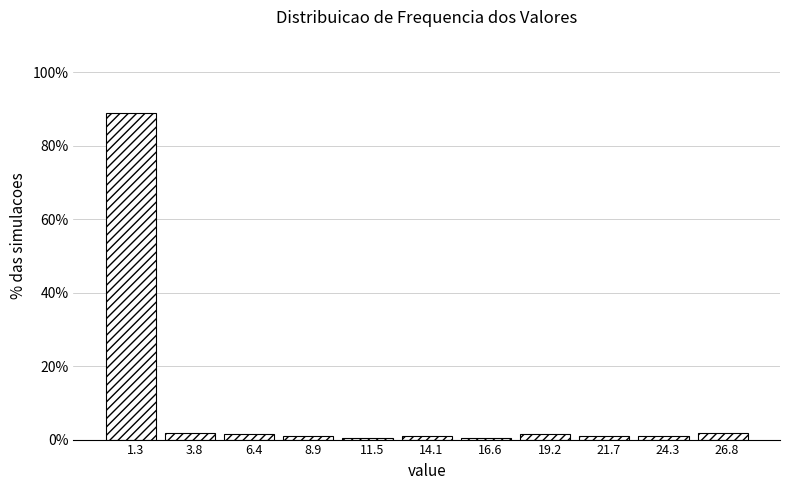

Over which range of the x-axis is the bar tallest?

0.0 to 2.5